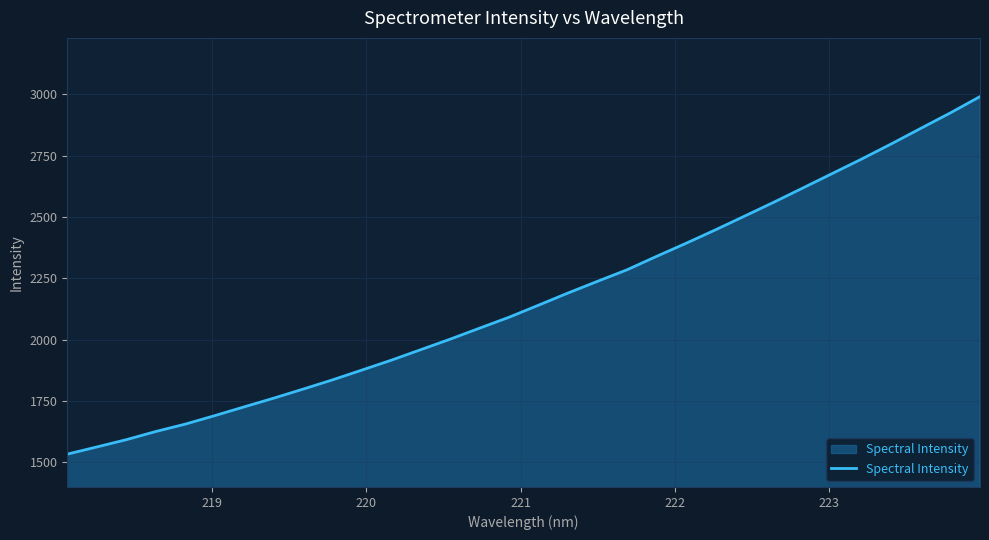

What is the difference between the maximum and minimum values?

1457.1